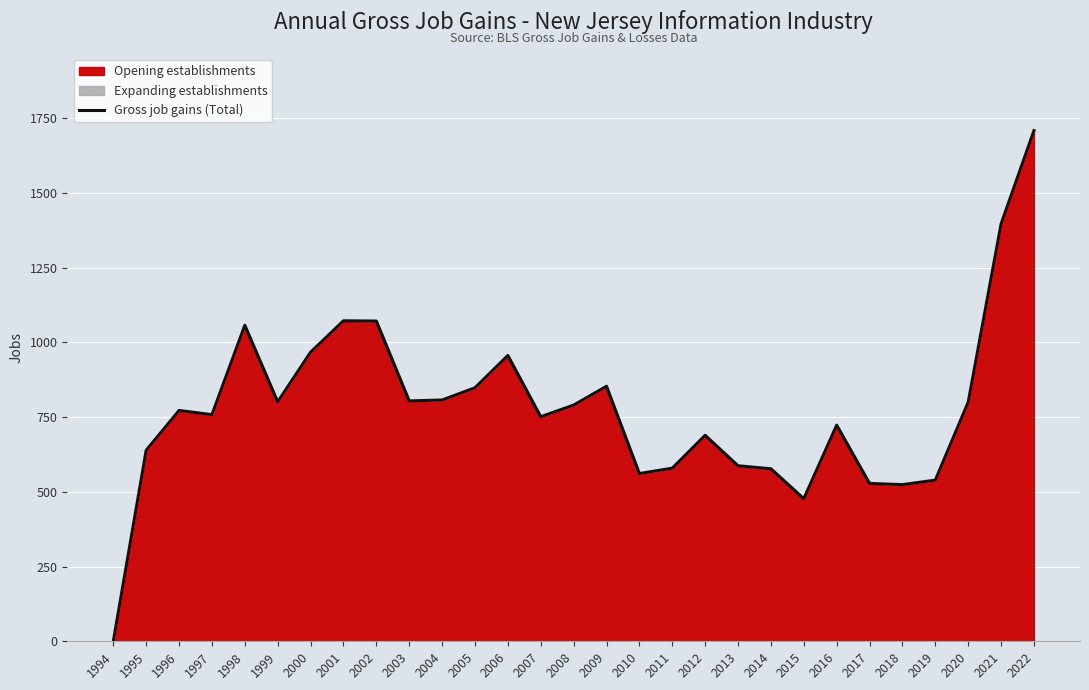

How many data points are less than 772?

14